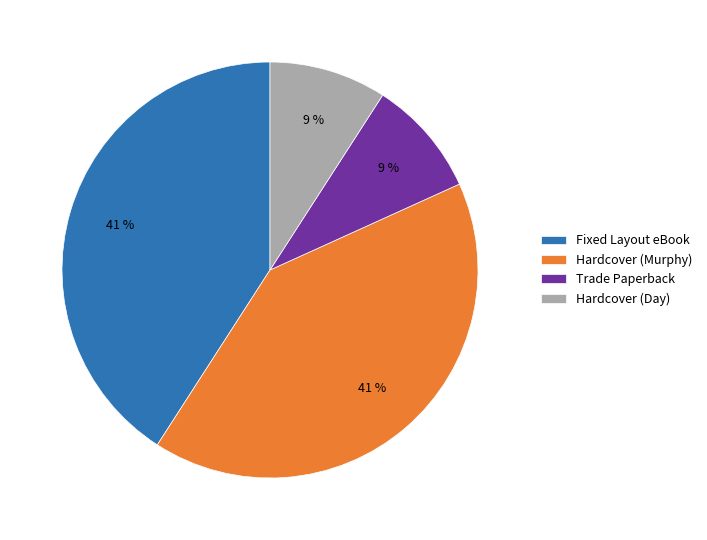

Is there a majority slice in this chart?

No